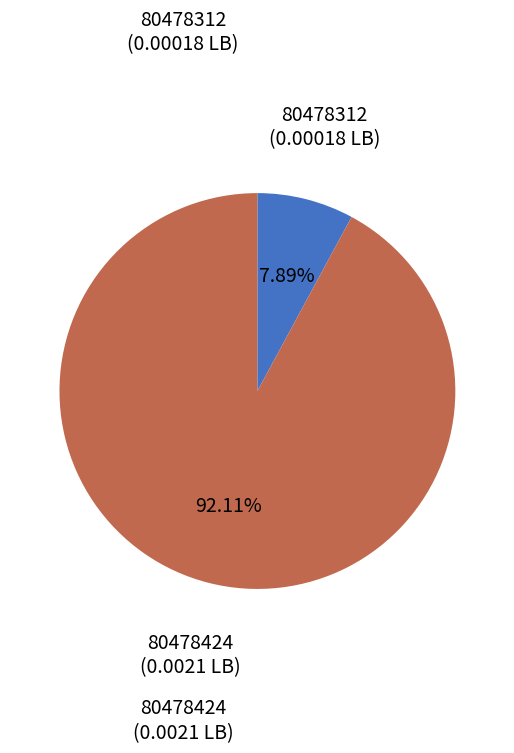

Is there any slice that represents more than half of the pie?

Yes